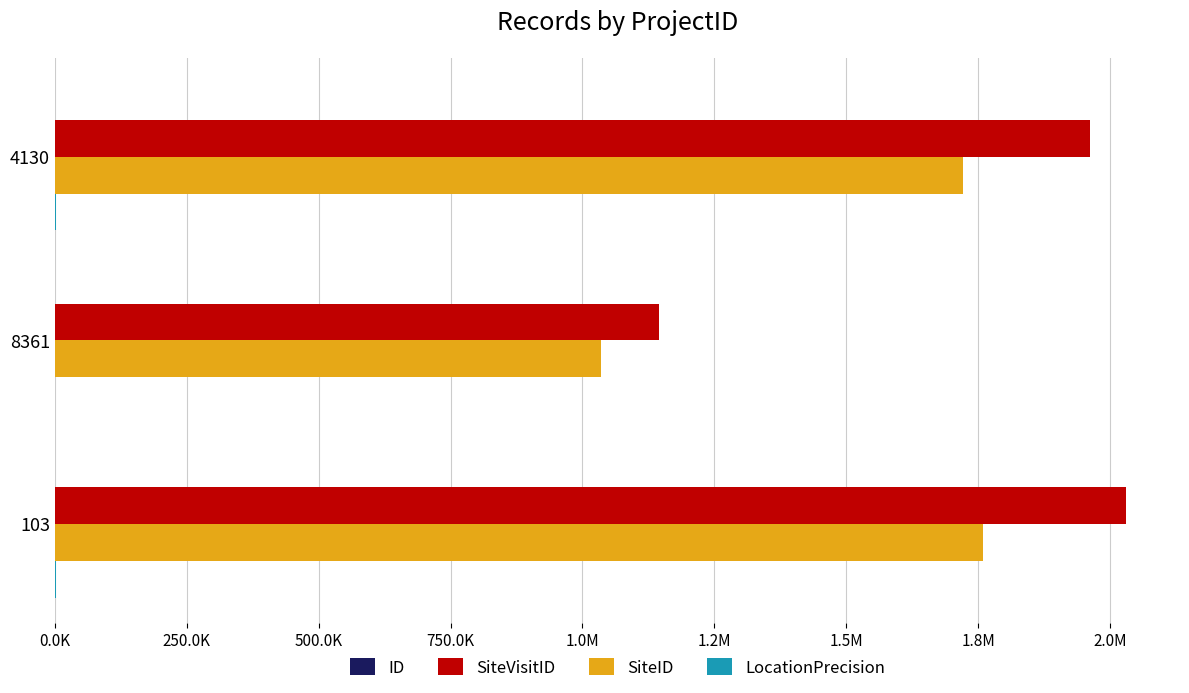

How many values in the SiteVisitID series exceed 1962889?

1